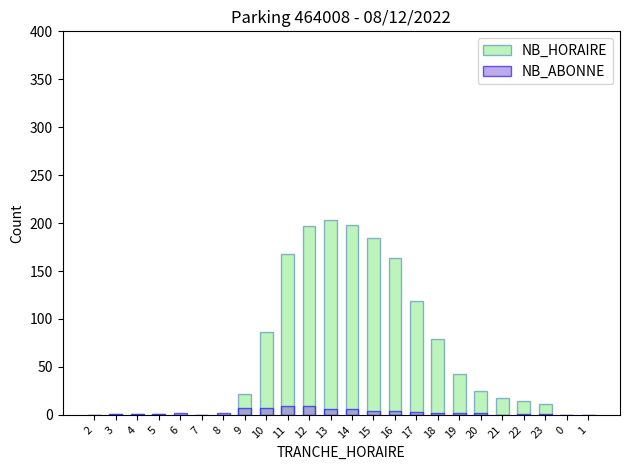

What are all the series names shown in the legend?

NB_HORAIRE, NB_ABONNE